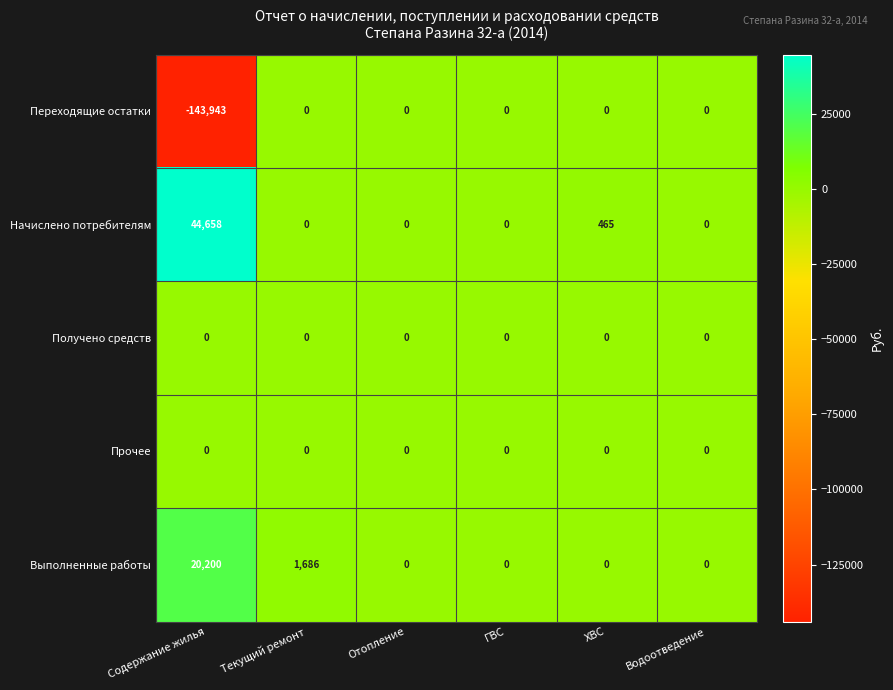

Reading left to right, list all the values displayed in this chart.

Переходящие остатки: -143943	0	0	0	0	0
Начислено потребителям: 44658	0	0	0	465	0
Получено средств: 0	0	0	0	0	0
Прочее: 0	0	0	0	0	0
Выполненные работы: 20200	1686	0	0	0	0